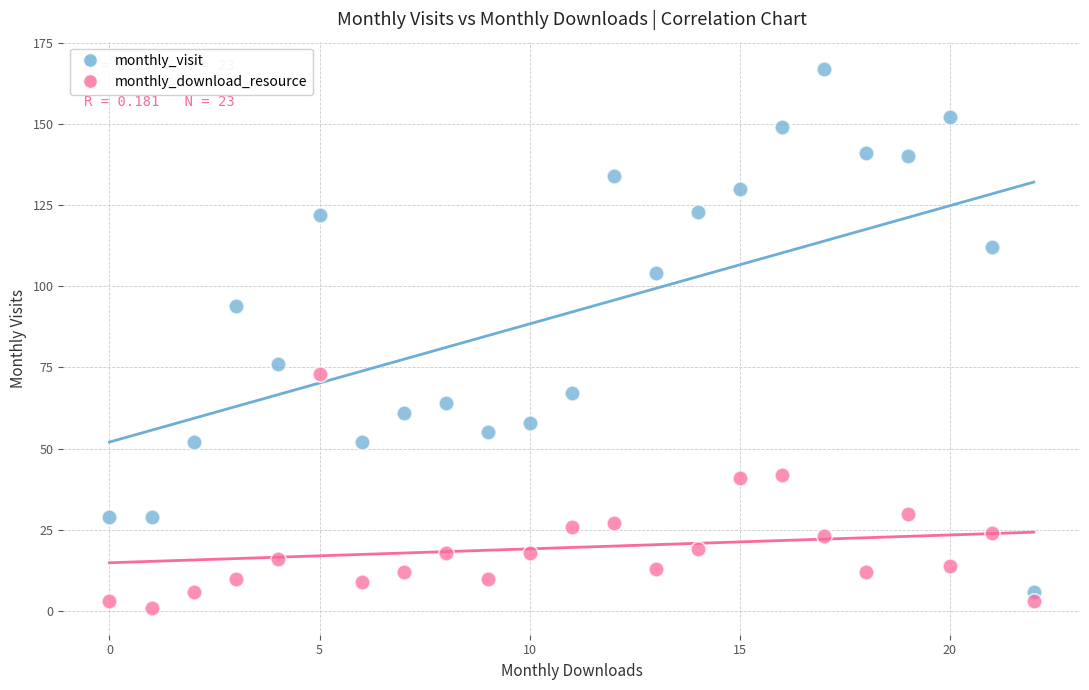

Which series contains the highest Y value?

monthly_visit